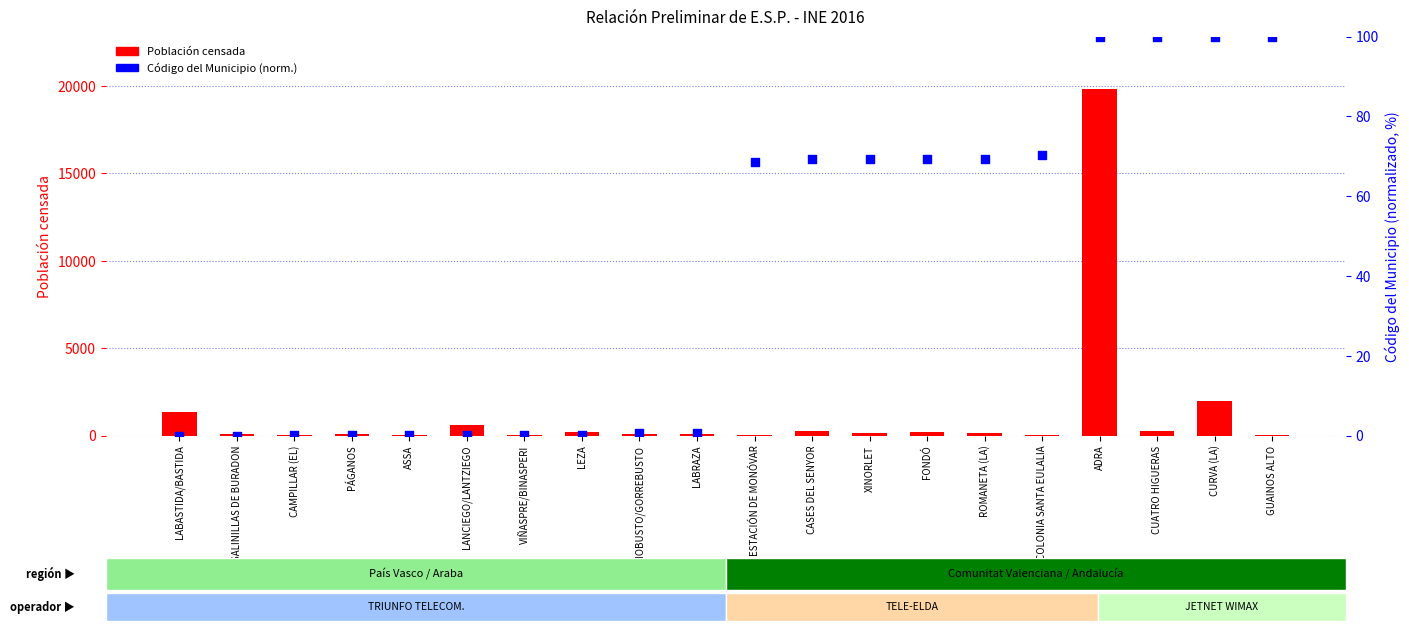

Which series has the widest spread of Y values?

Población censada